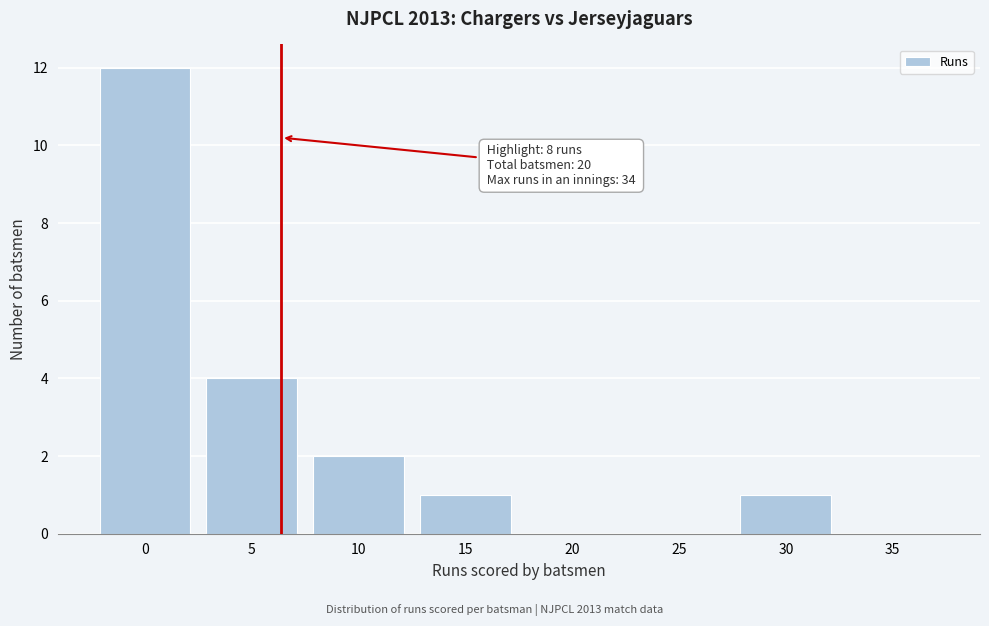

Reading left to right, extract all data points from this chart.

0=12	5=4	10=2	15=1	20=0	25=0	30=1	35=0